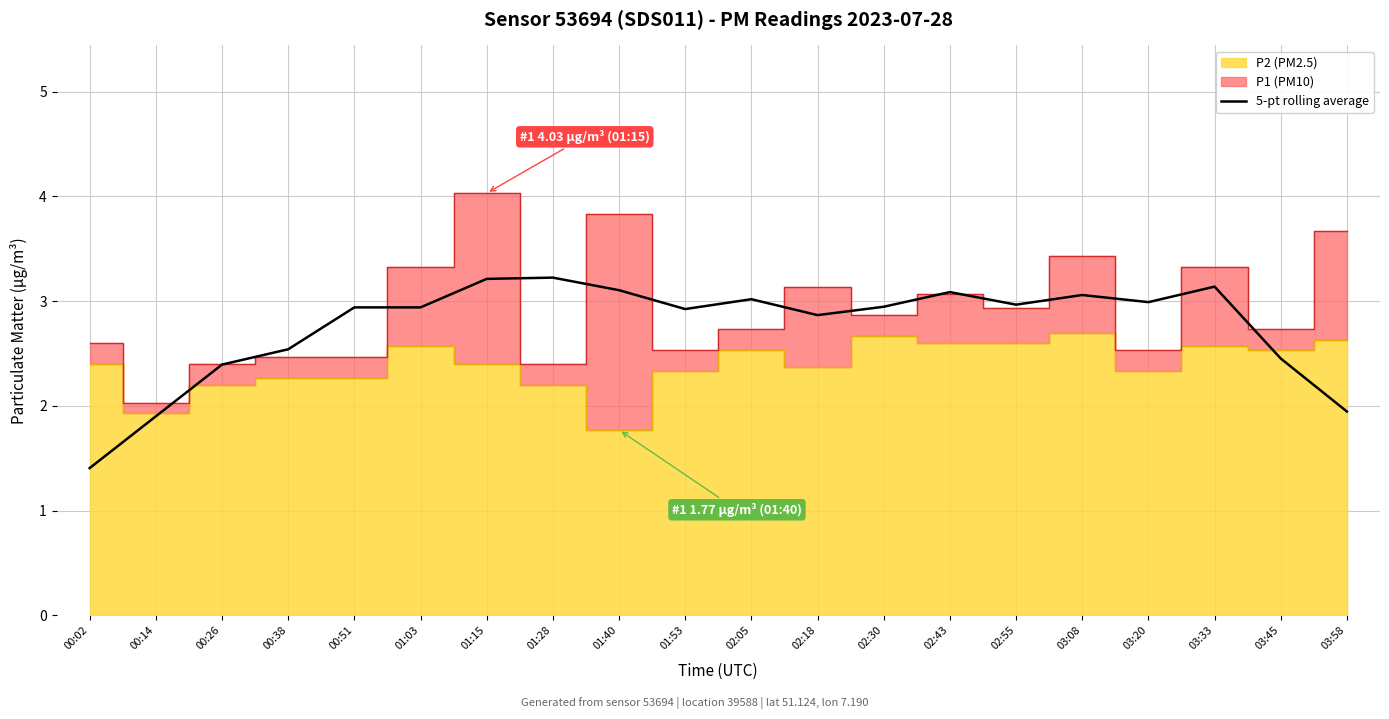

List the labels in order of value, smallest first.

00:02, 00:14, 03:58, 00:26, 03:45, 00:38, 02:18, 01:53, 00:51, 01:03, 02:30, 02:55, 03:20, 02:05, 03:08, 02:43, 01:40, 03:33, 01:15, 01:28